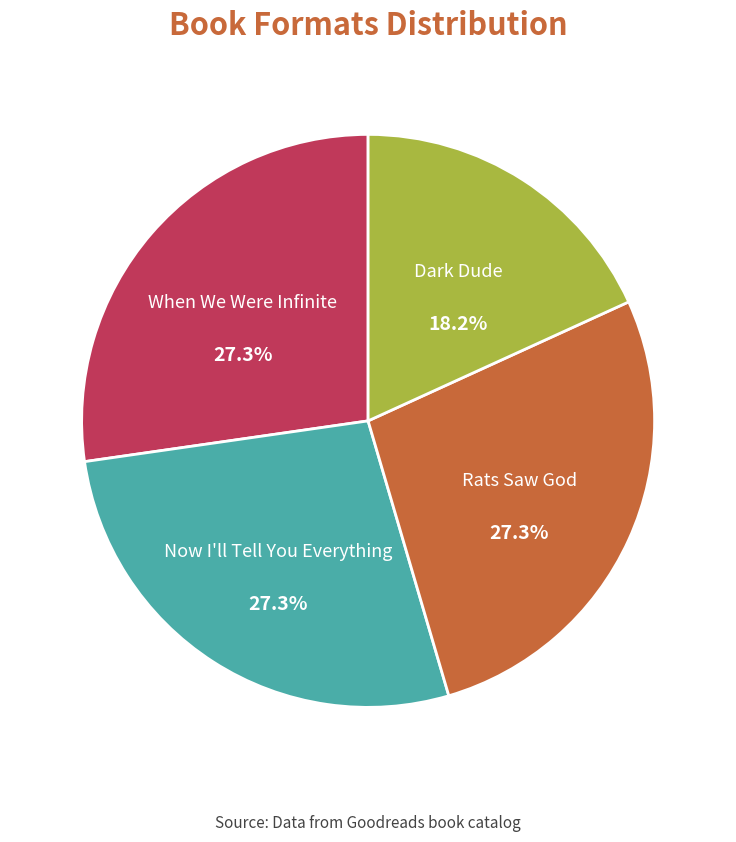

To the nearest percent, what is the average slice percentage?

25%